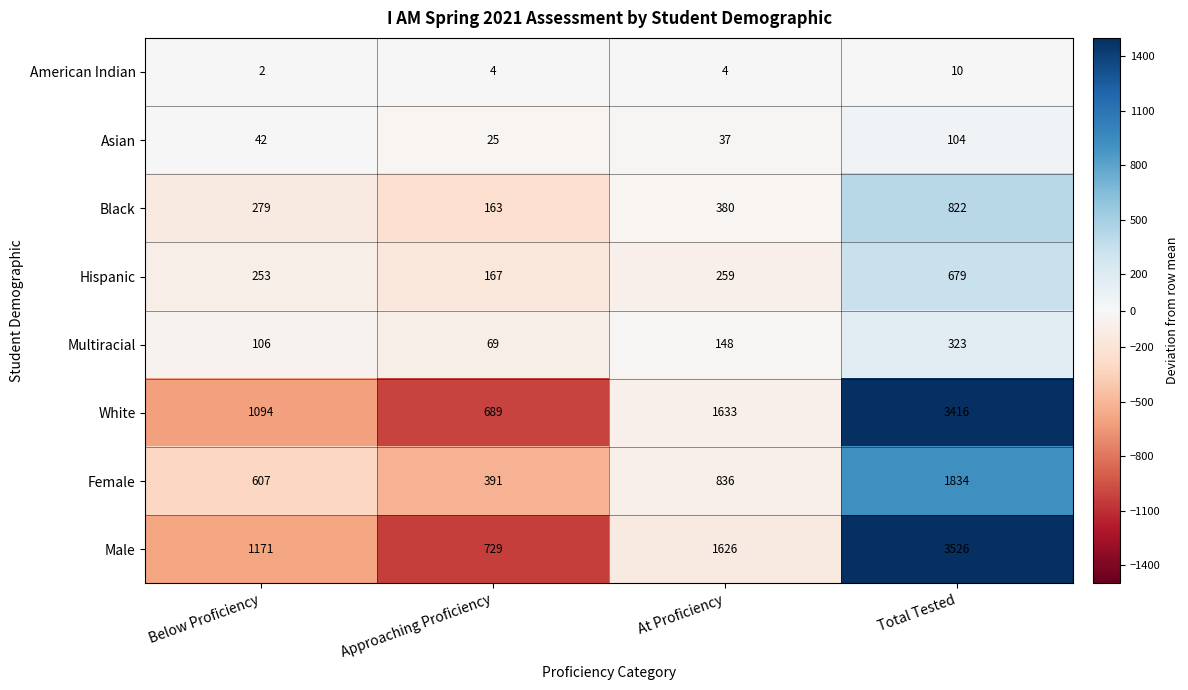

The value of Male at Total Tested is 5708. True or false?

False